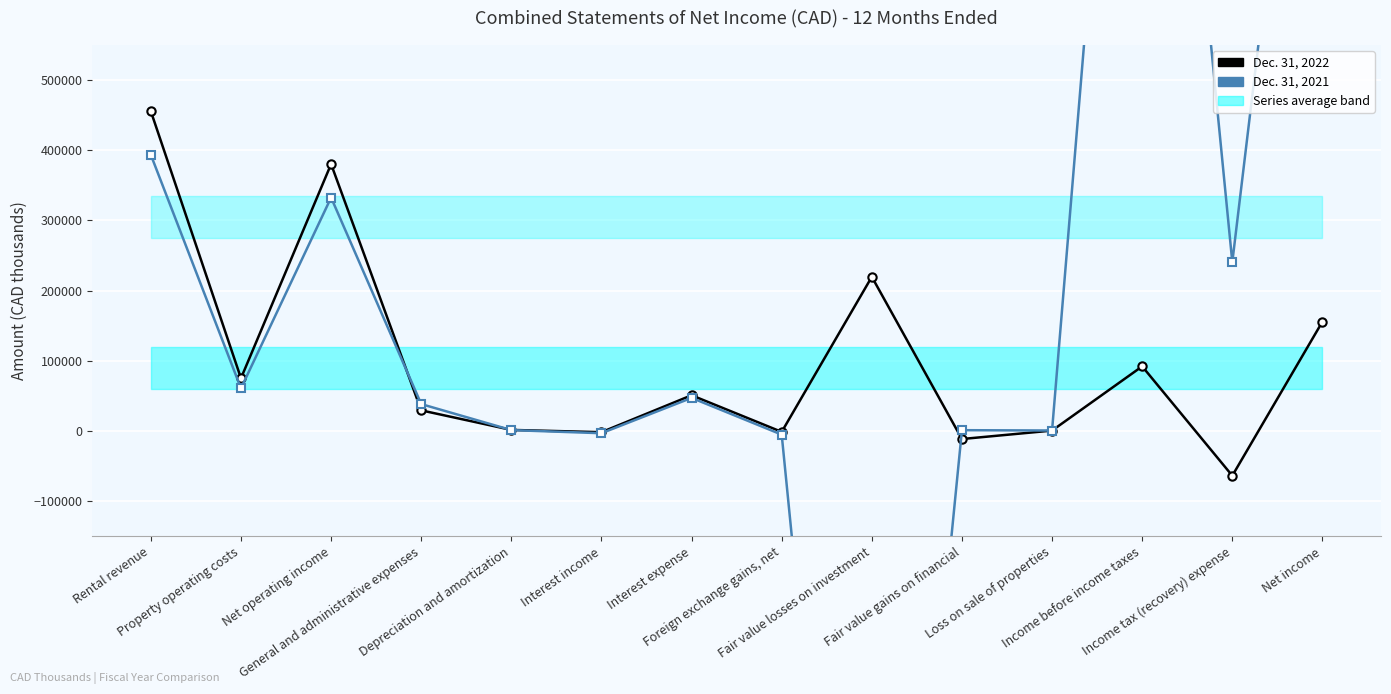

Rank the categories by Dec. 31, 2021 value from highest to lowest.

Income before income taxes, Net income, Rental revenue, Net operating income, Income tax (recovery) expense, Property operating costs, Interest expense, General and administrative expenses, Depreciation and amortization, Fair value gains on financial, Loss on sale of properties, Interest income, Foreign exchange gains, net, Fair value losses on investment